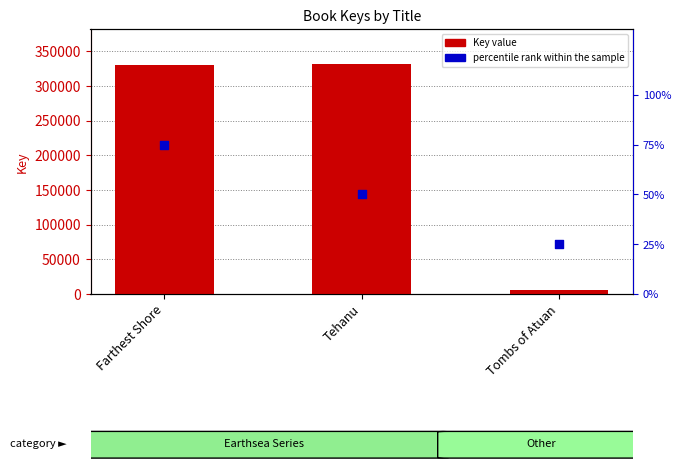

Which series has the widest spread of Y values?

Key value